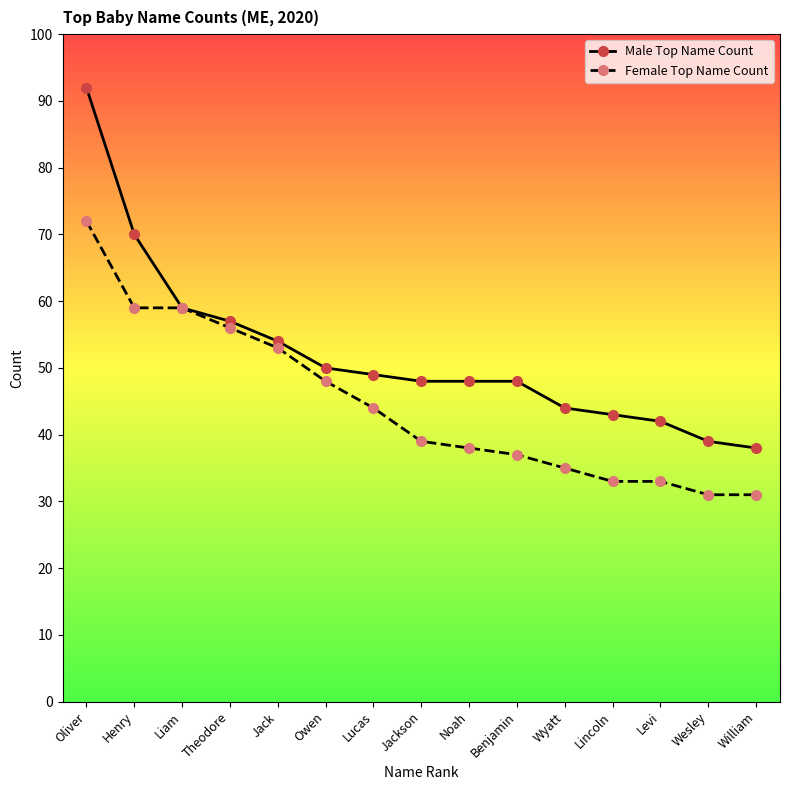

What is the highest value of the Female Top Name Count series?

72